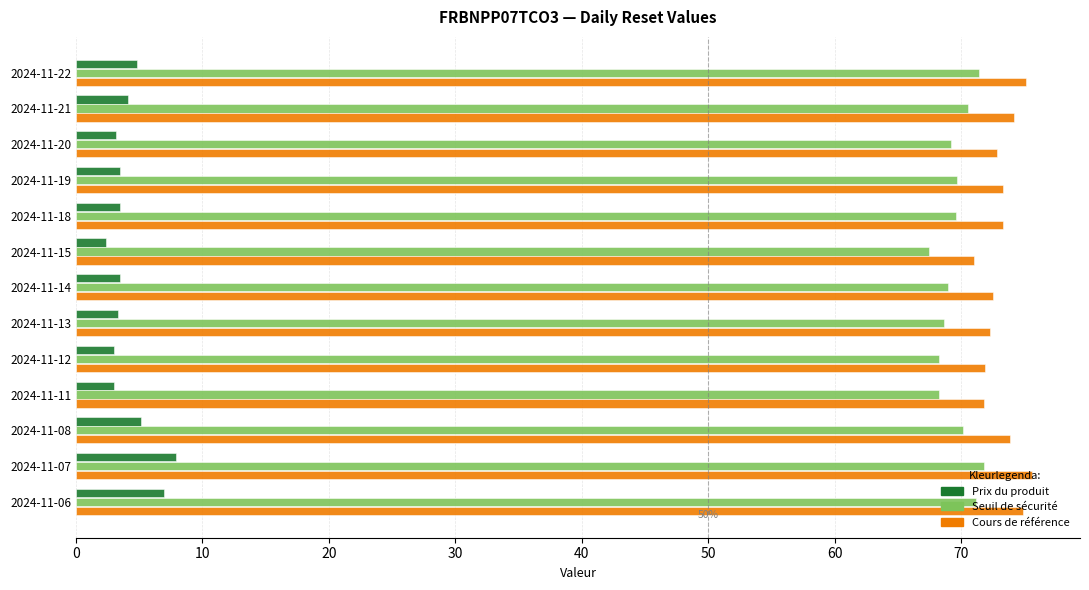

True or false: Prix du produit has a value of 8.8 at 2024-11-08.

False